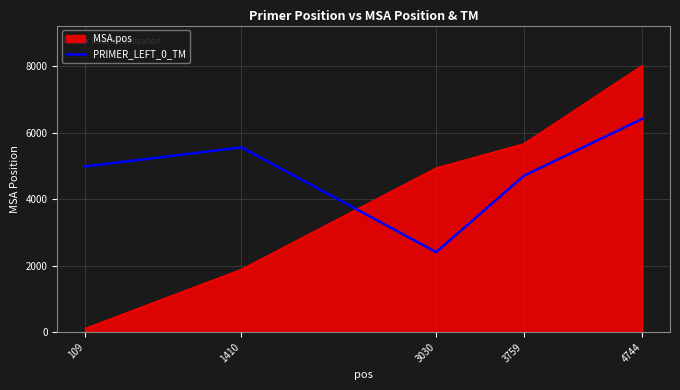

What is the spread (max minus min) of values at 3759?

966.7